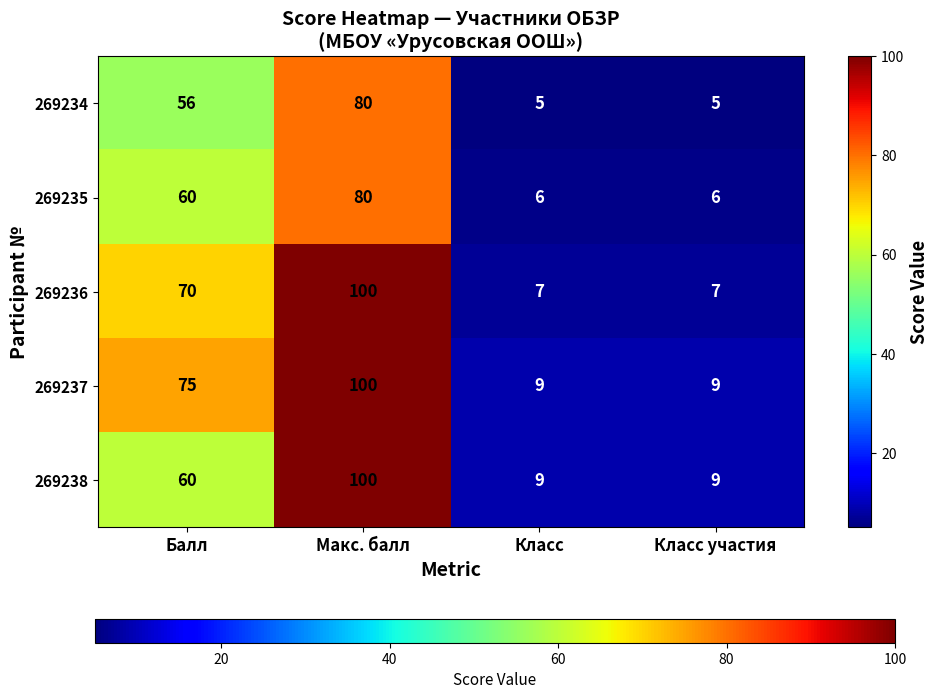

What is the total value across all series at Класс?

36